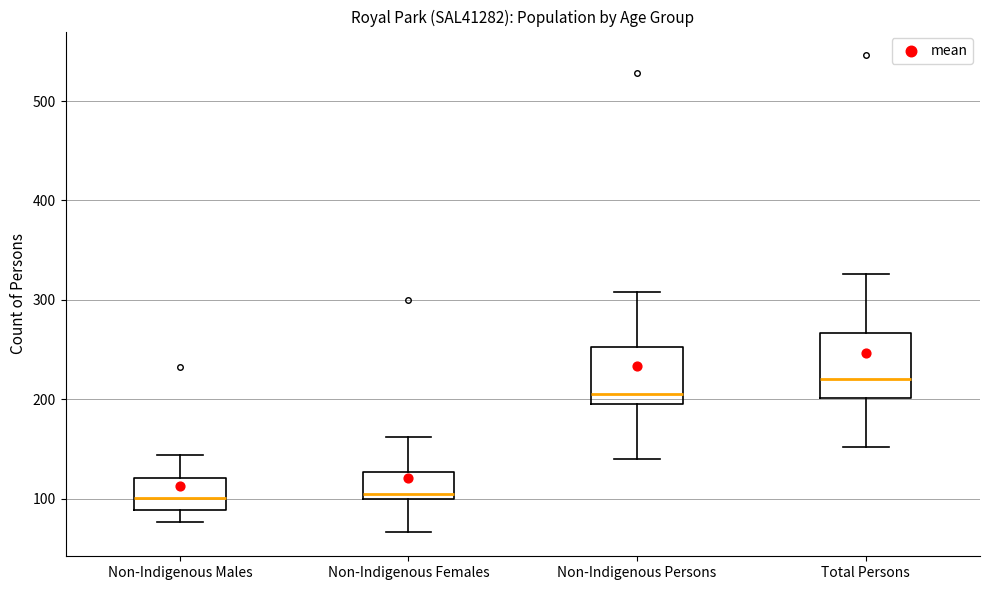

Reading left to right, transcribe this box plot: for each box, give where its median line is, the range the box spans, and where its two whiskers end, as read against the y-axis. The values are not printed on the chart, so give them approximately, as read against the axis.

Non-Indigenous Males: median 100, box 90 to 120, whiskers 80 to 140
Non-Indigenous Females: median 110, box 100 to 130, whiskers 70 to 160
Non-Indigenous Persons: median 210, box 200 to 250, whiskers 140 to 310
Total Persons: median 220, box 200 to 270, whiskers 150 to 330